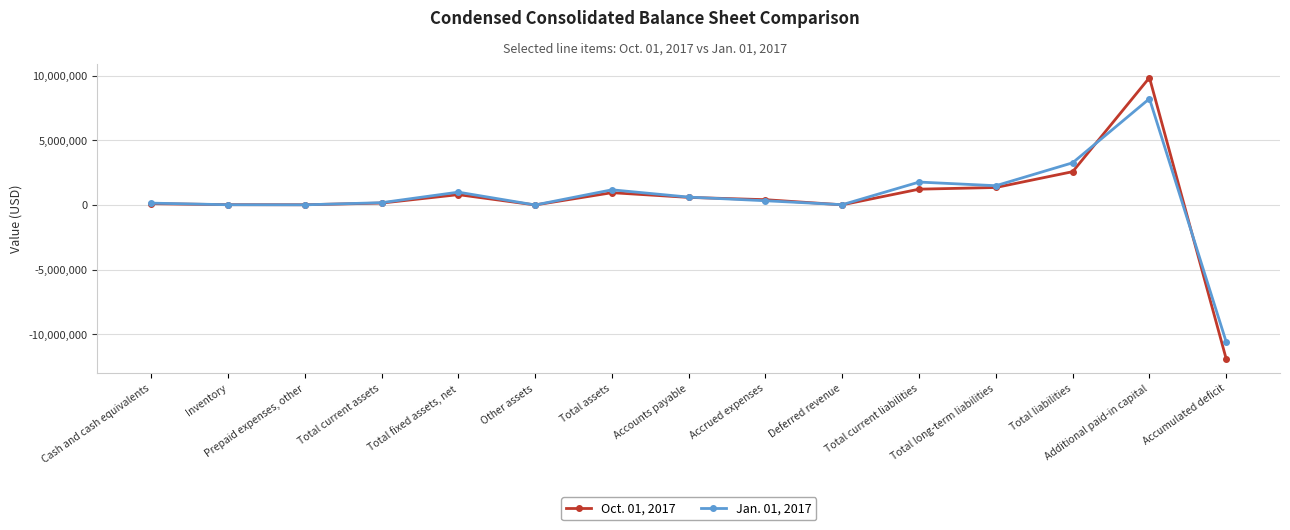

What are all the series names shown in the legend?

Oct. 01, 2017, Jan. 01, 2017